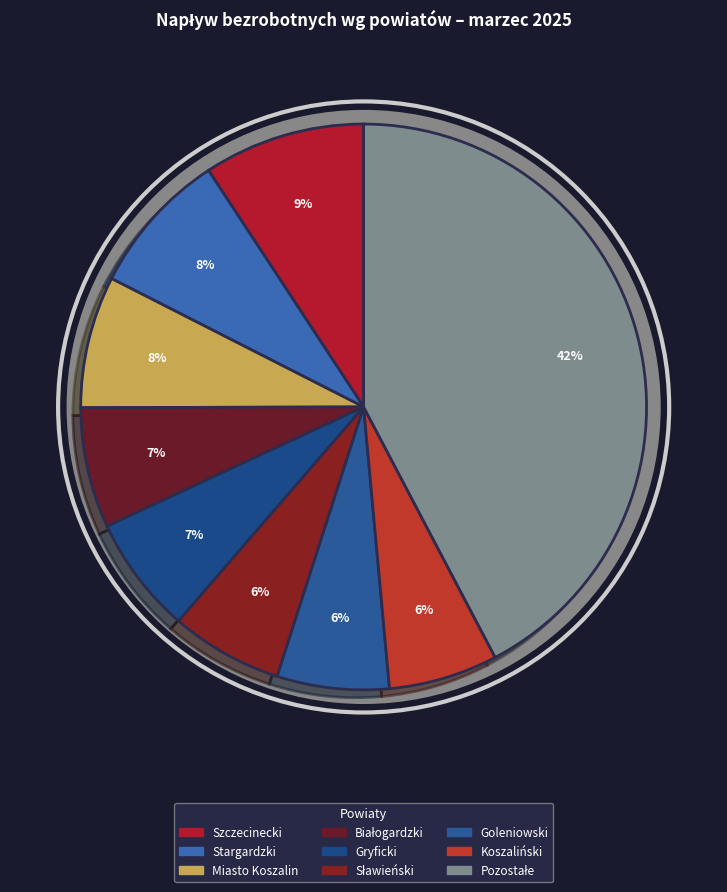

Is there any slice that represents more than half of the pie?

No